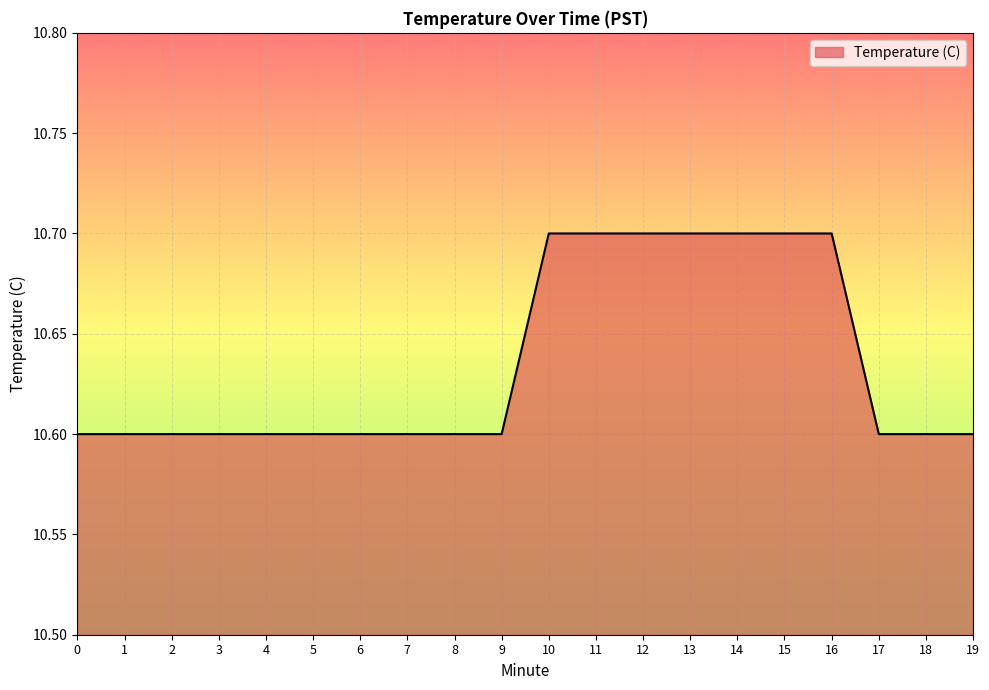

The chart shows a value of 4.2 at 13. True or false?

False